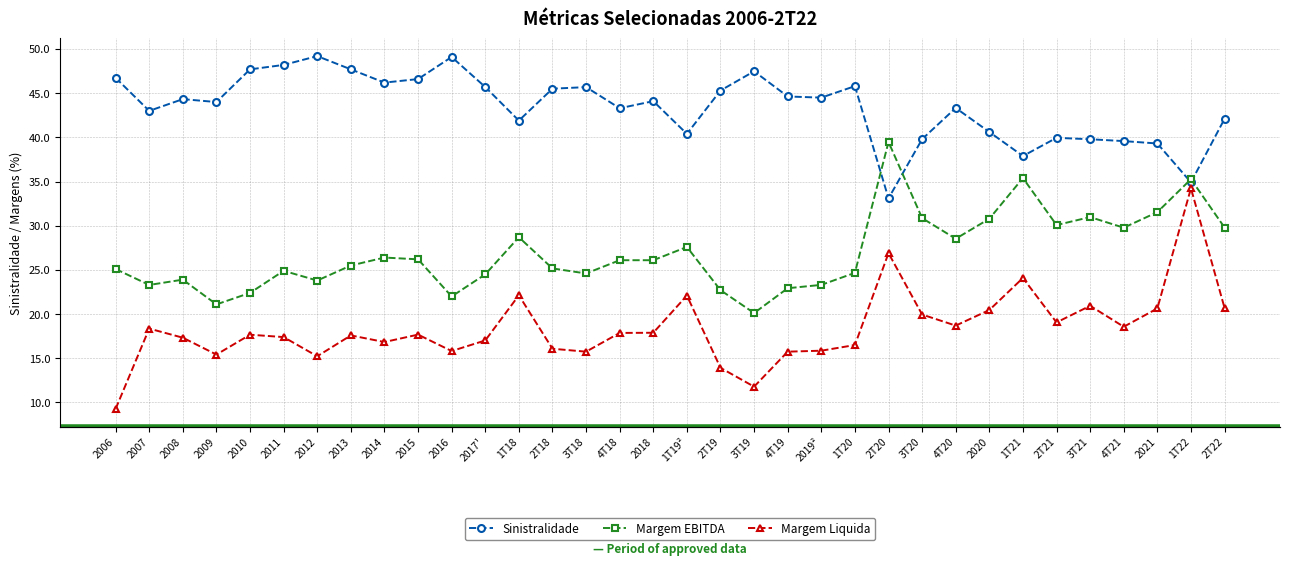

Is this an area chart (filled region under the line)?

No